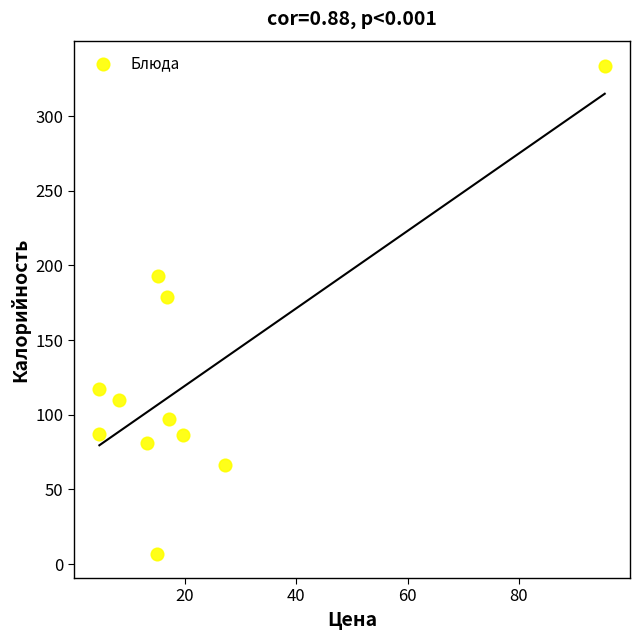

What Y value in the scatter plot is closest to 170?

179.0